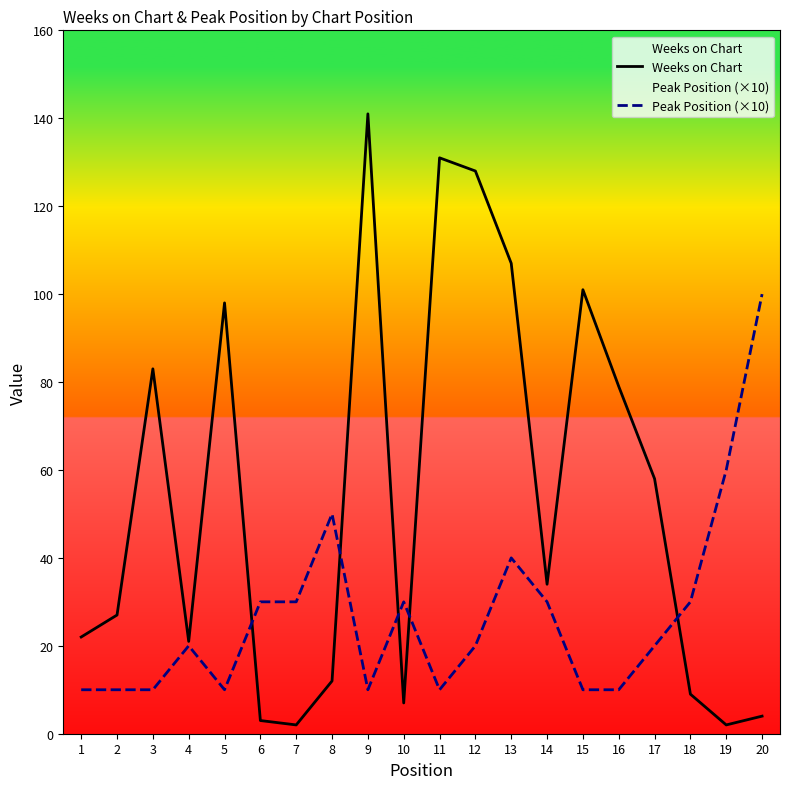

Which series has the widest spread of values?

Weeks on Chart